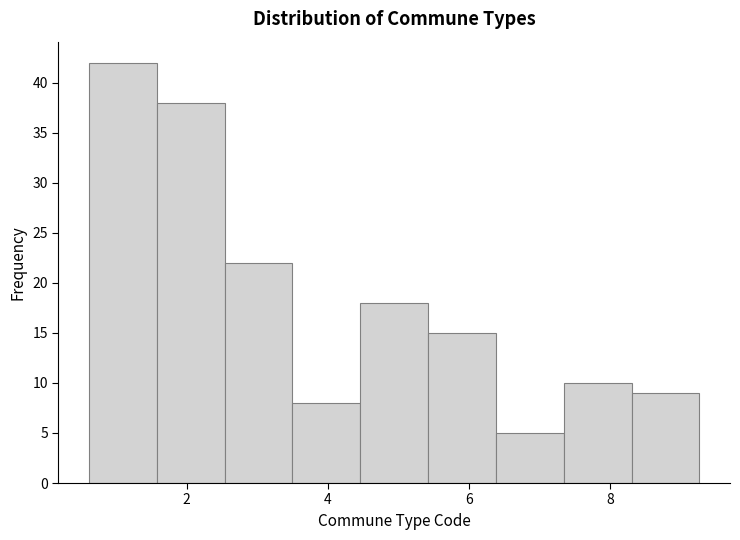

What is the height of the bar covering 7.4 to 8.4 on the x-axis? Neither the bar edges nor the heights are printed on the chart, so give them approximately, as read against the axes.

10